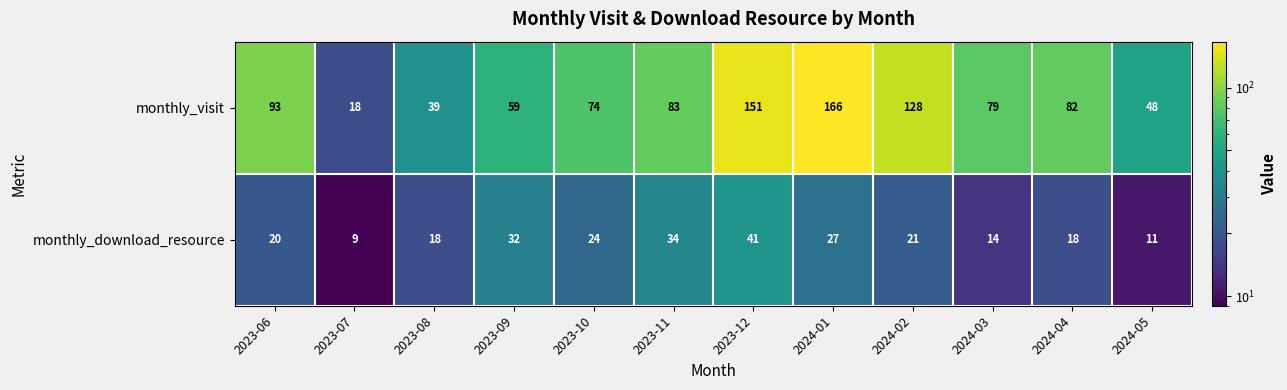

Which series has the largest total across all categories?

monthly_visit